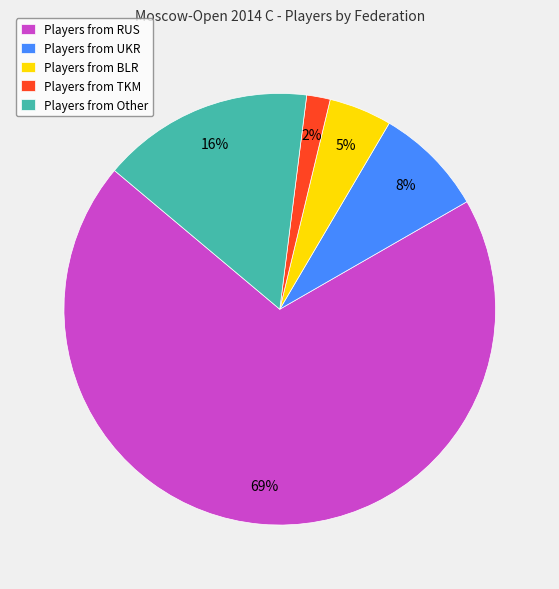

Does any single category account for the majority?

Yes